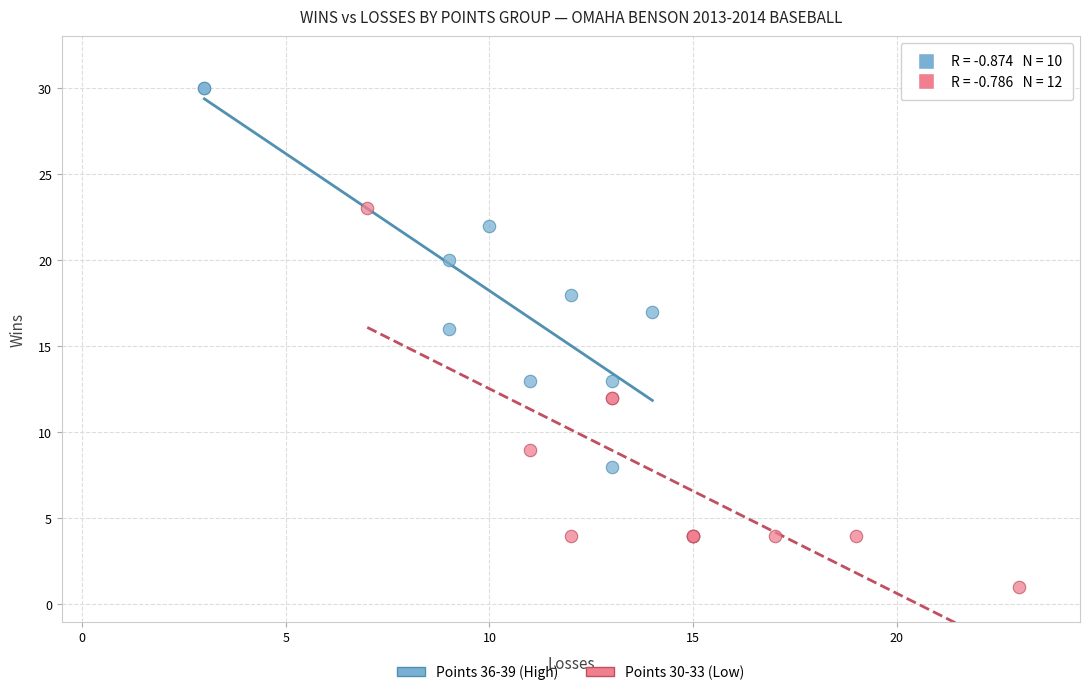

Which series contains the highest Y value?

Points 36-39 (High)